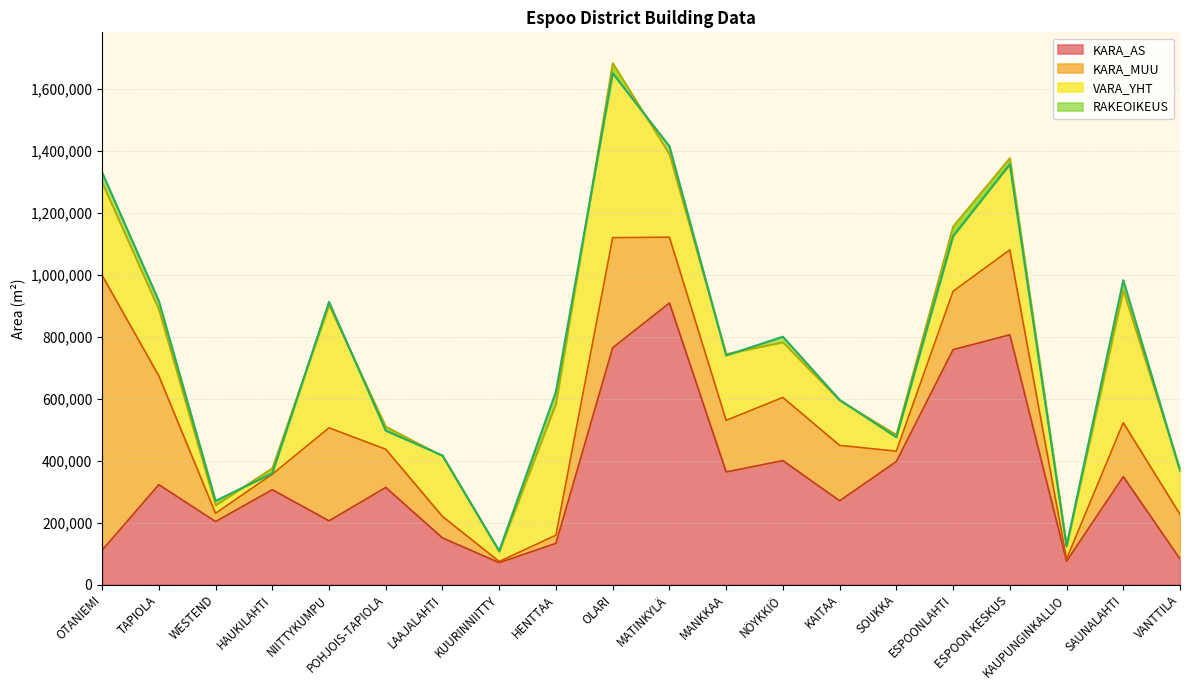

How many interior local valleys does the KARA_AS series have?

6